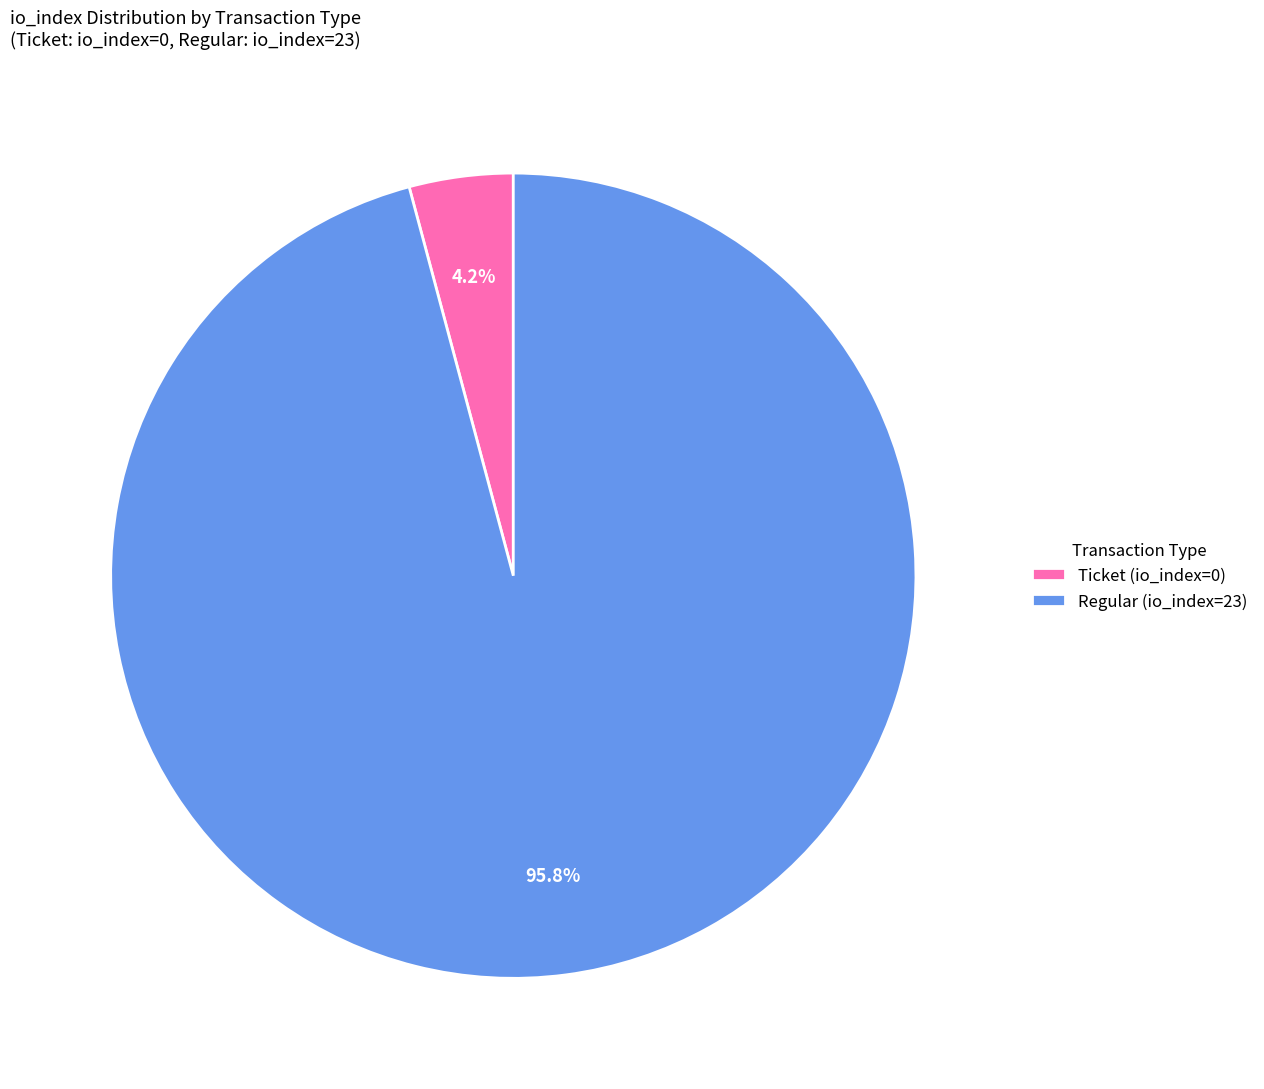

Between Ticket (io_index=0) and Regular (io_index=23), which is larger?

Regular (io_index=23)